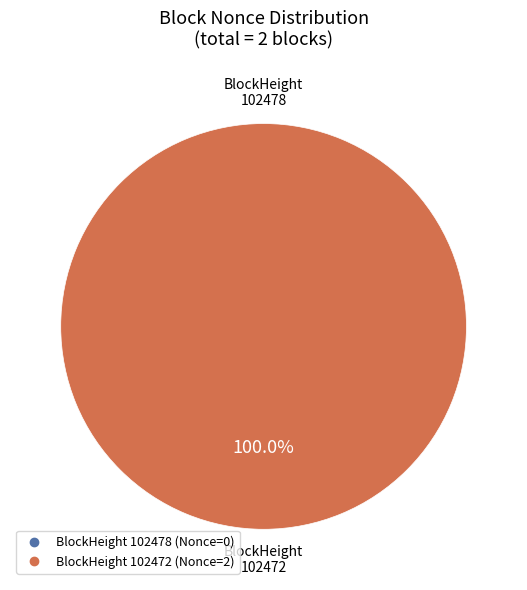

What is the change in value from 102478 to 102472?

+2